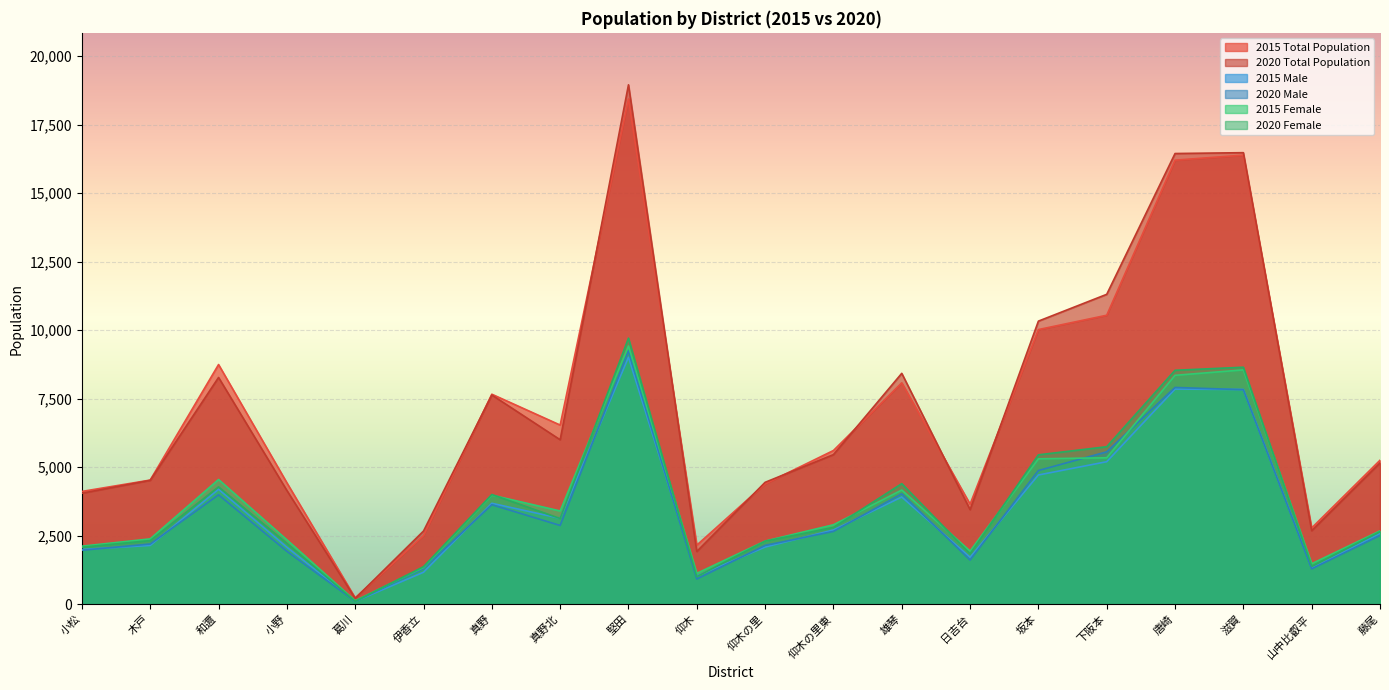

Which series ends up on top after the final intersection of 2015 Male and 2020 Male?

2015 Male